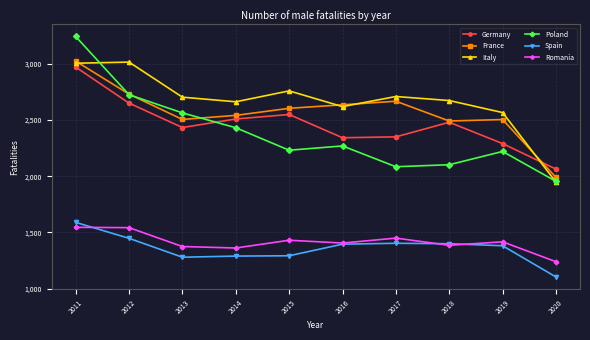

What is the greatest value displayed?

3243